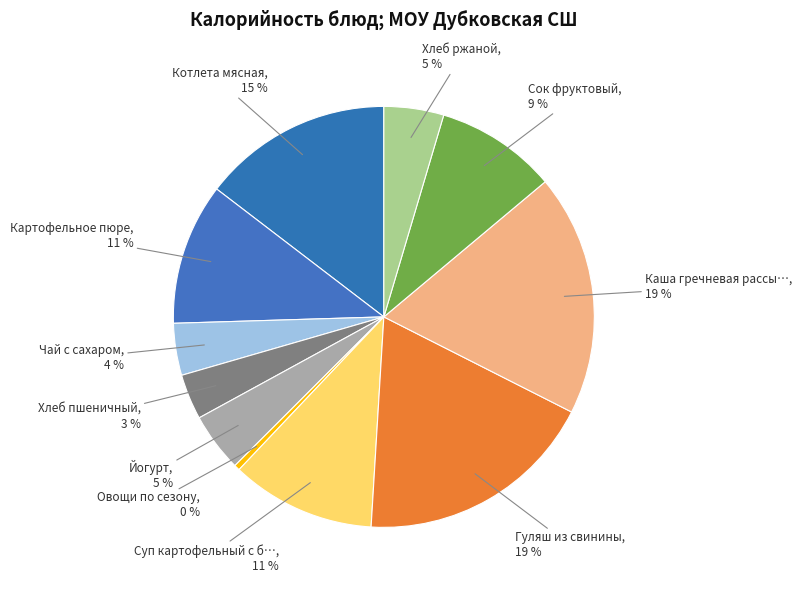

Rank the categories by value from highest to lowest.

Каша гречневая рассыпчатая, Гуляш из свинины, Котлета мясная, Суп картофельный с бобовыми, Картофельное пюре, Сок фруктовый, Хлеб ржаной, Йогурт, Чай с сахаром, Хлеб пшеничный, Овощи по сезону